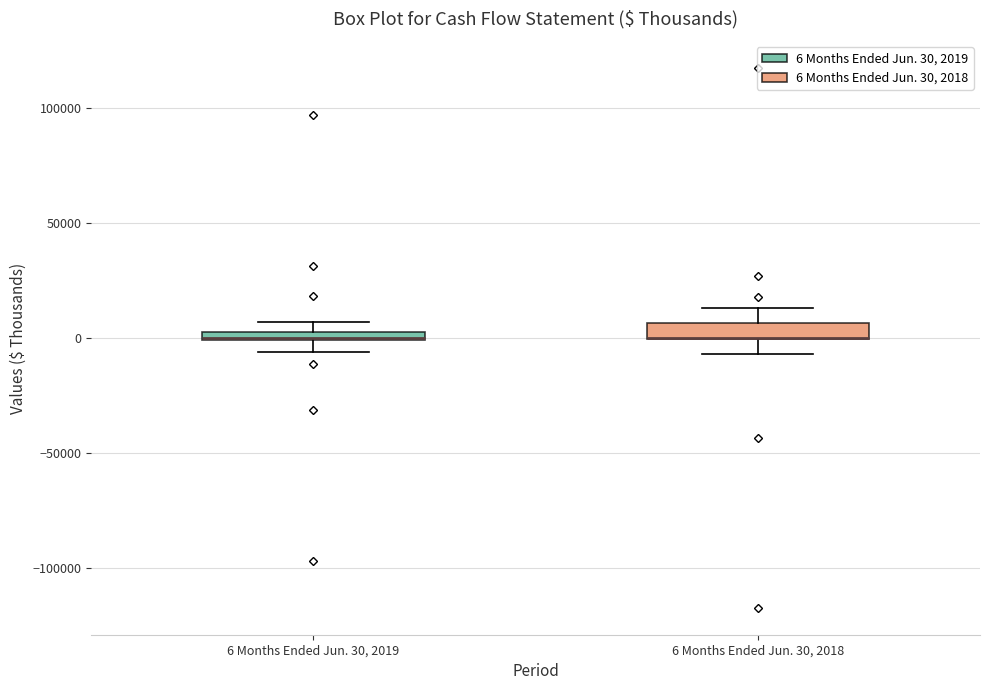

Where is the upper edge of the box for 6 Months Ended Jun. 30, 2018 on the y-axis? The values are not printed on the chart, so give them approximately, as read against the axis.

5000